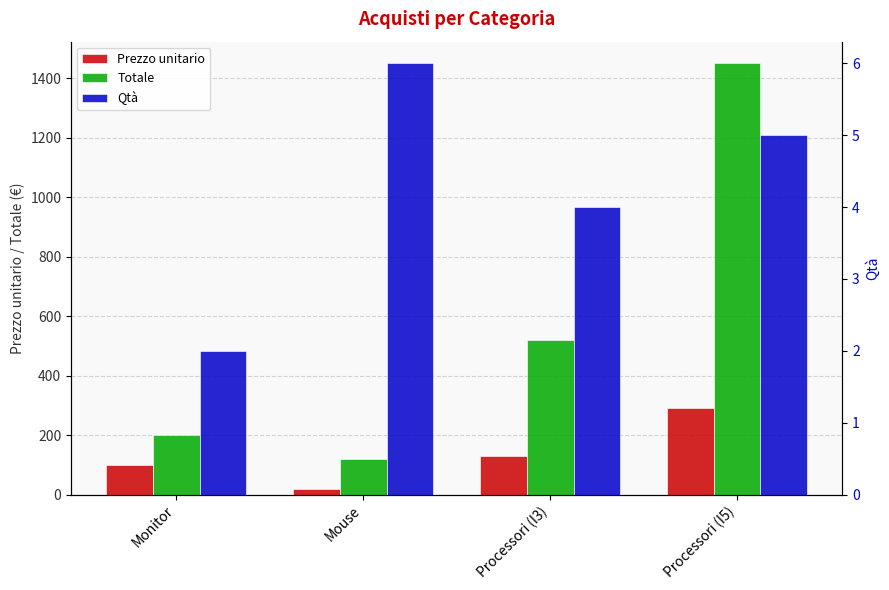

Where does the Qtà series first go above 5?

Mouse